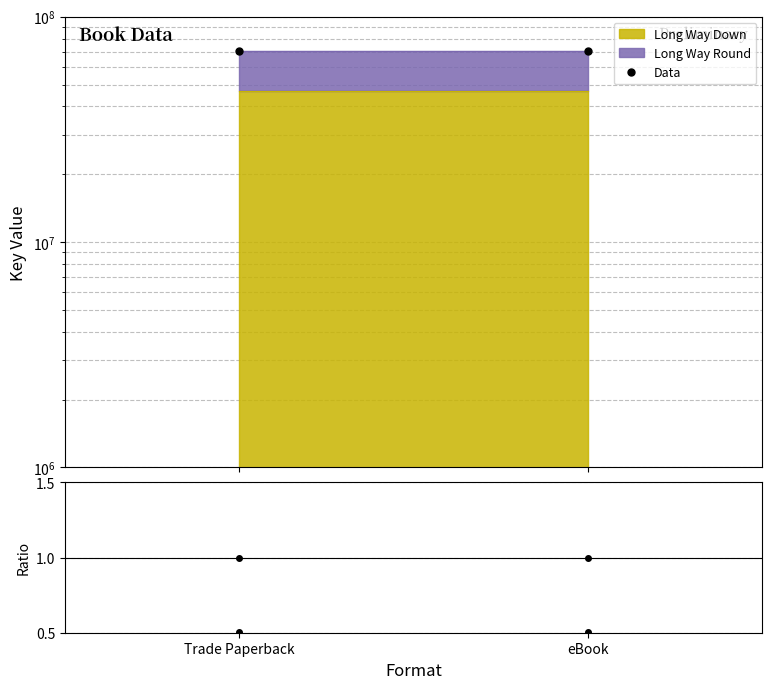

Which series has the largest total across all categories?

Data